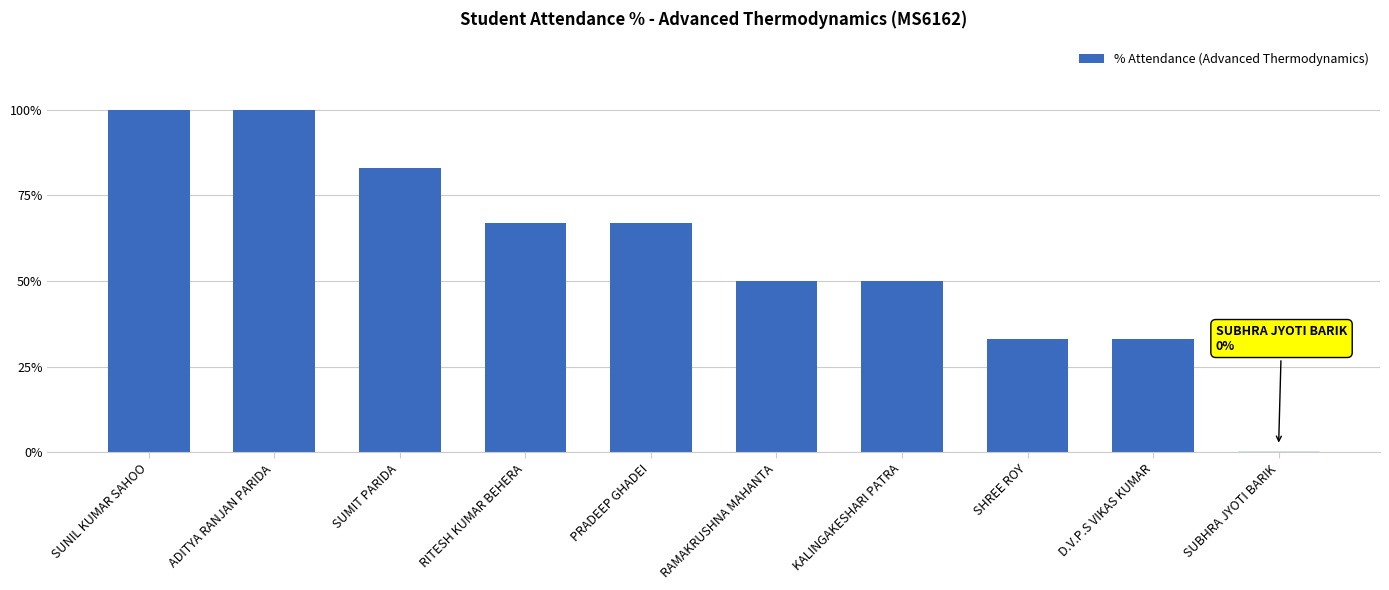

The value at PRADEEP GHADEI is 67. True or false?

True